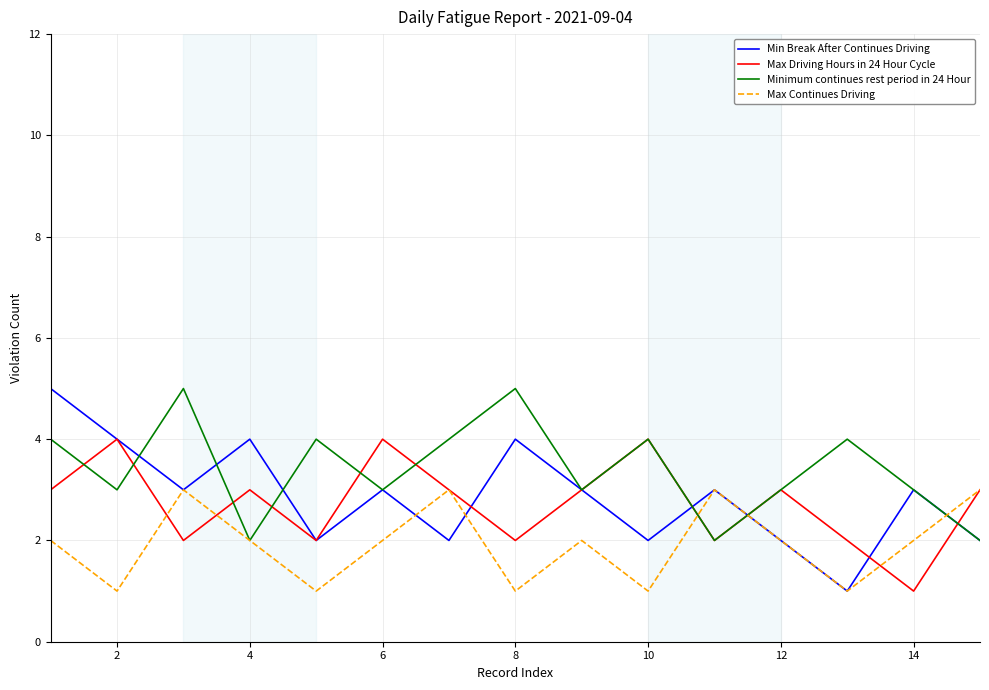

What is the greatest value displayed?

5